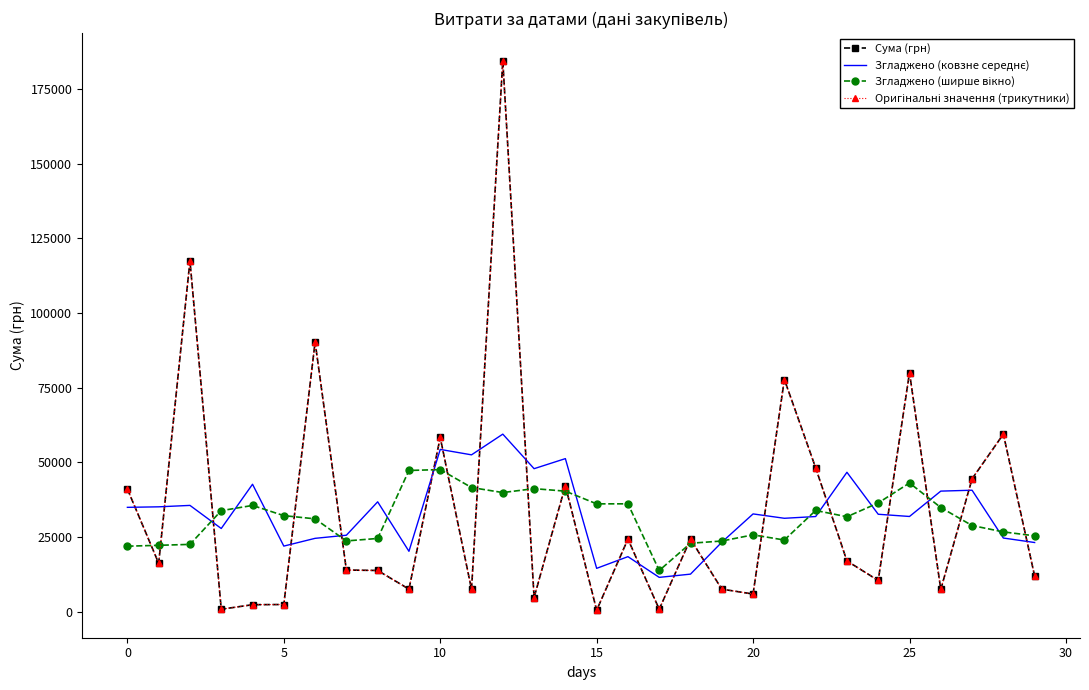

How many interior local valleys does the Згладжено (ширше вікно) series have?

6